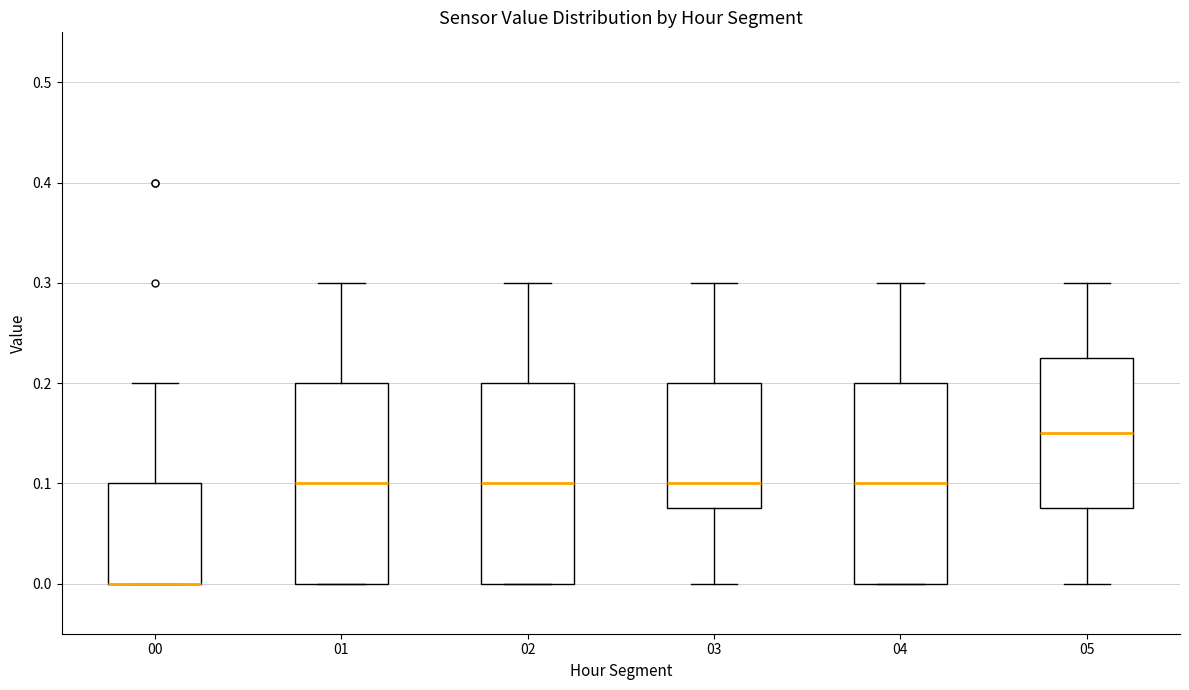

Reading left to right, read every box against the y-axis: the position of its median line, the range the box covers, and the ends of its whiskers. The values are not printed on the chart, so give them approximately, as read against the axis.

00: median 0.00 (drawn on the box's lower edge), box 0.00 to 0.10, whiskers 0.00 to 0.20
01: median 0.10, box 0.00 to 0.20, whiskers 0.00 to 0.30
02: median 0.10, box 0.00 to 0.20, whiskers 0.00 to 0.30
03: median 0.10, box 0.08 to 0.20, whiskers 0.00 to 0.30
04: median 0.10, box 0.00 to 0.20, whiskers 0.00 to 0.30
05: median 0.15, box 0.08 to 0.23, whiskers 0.00 to 0.30